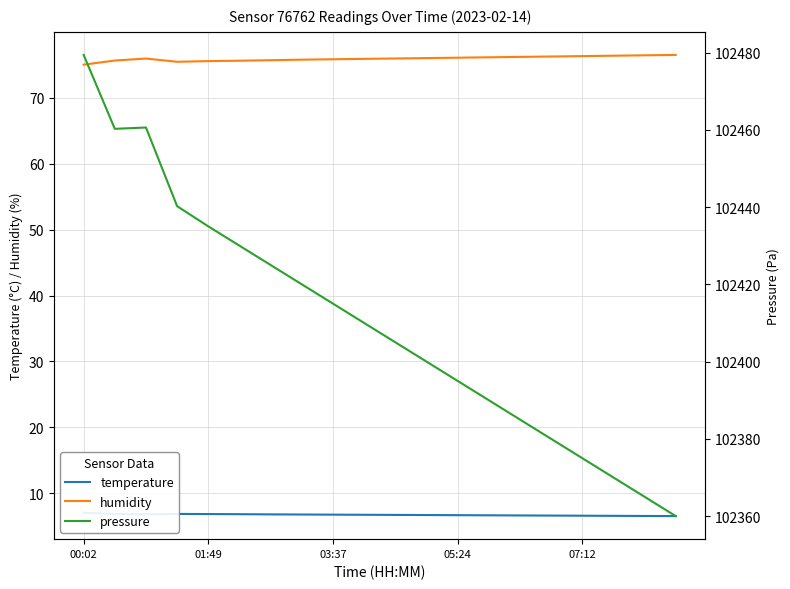

How many values in the pressure series exceed 102410?

9